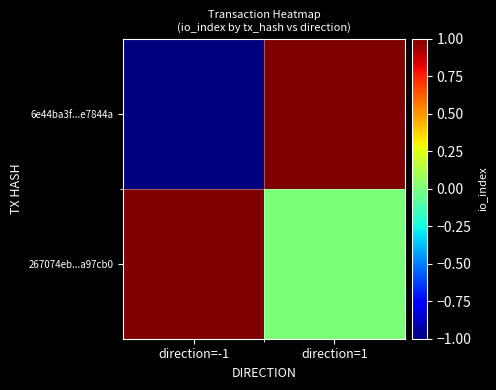

Count the number of data series in this chart.

2